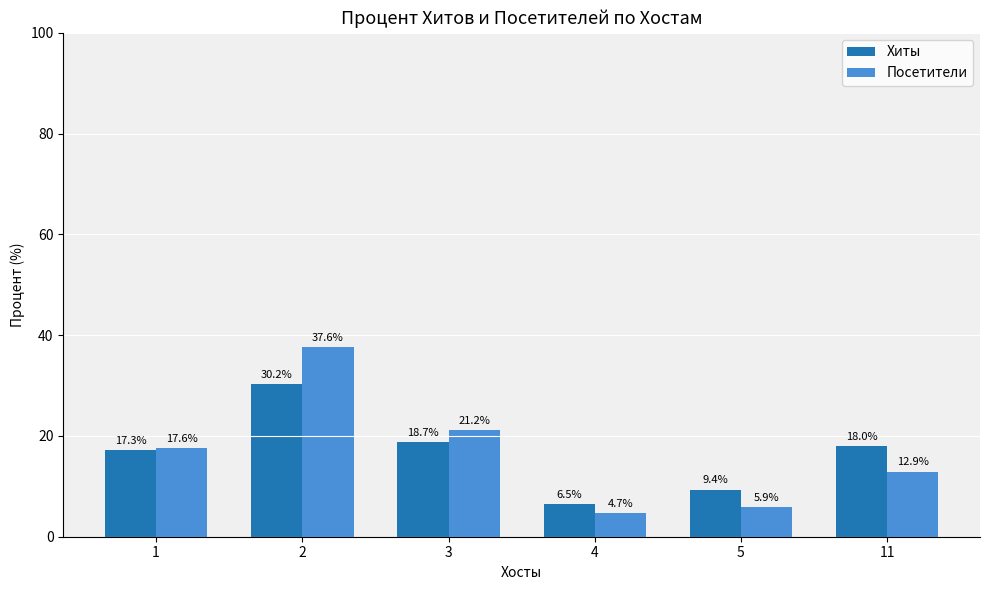

At which label does Хиты first exceed 17?

1